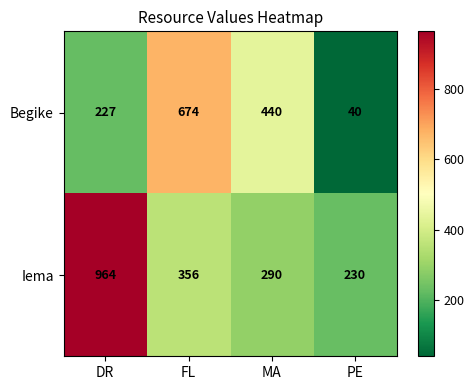

What is the difference between the maximum and minimum values in the Begike series?

634